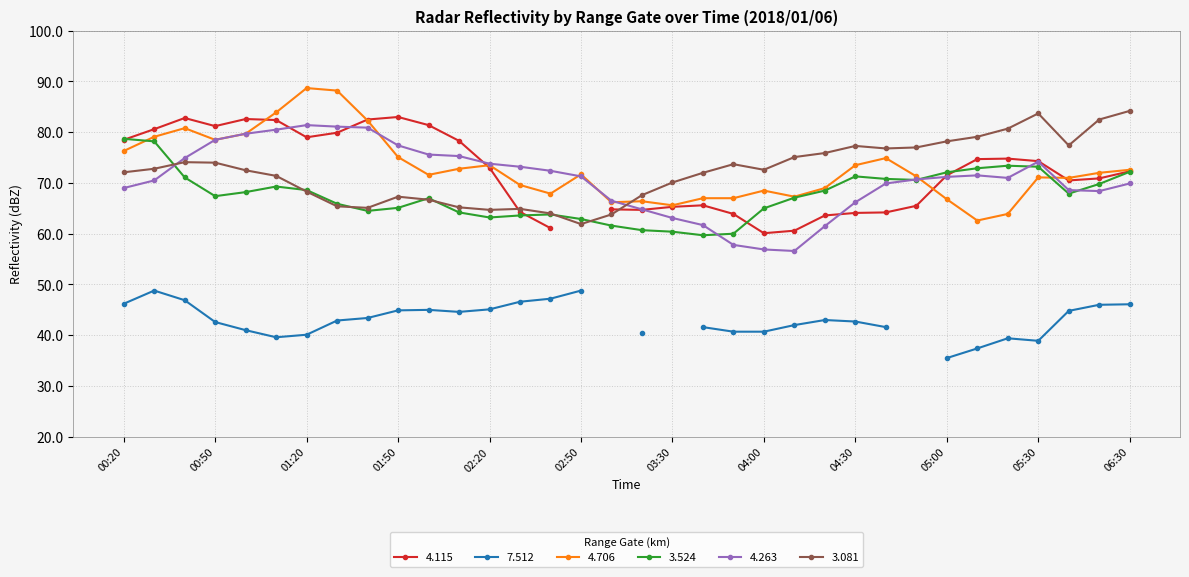

Does the chart have visible grid lines?

Yes